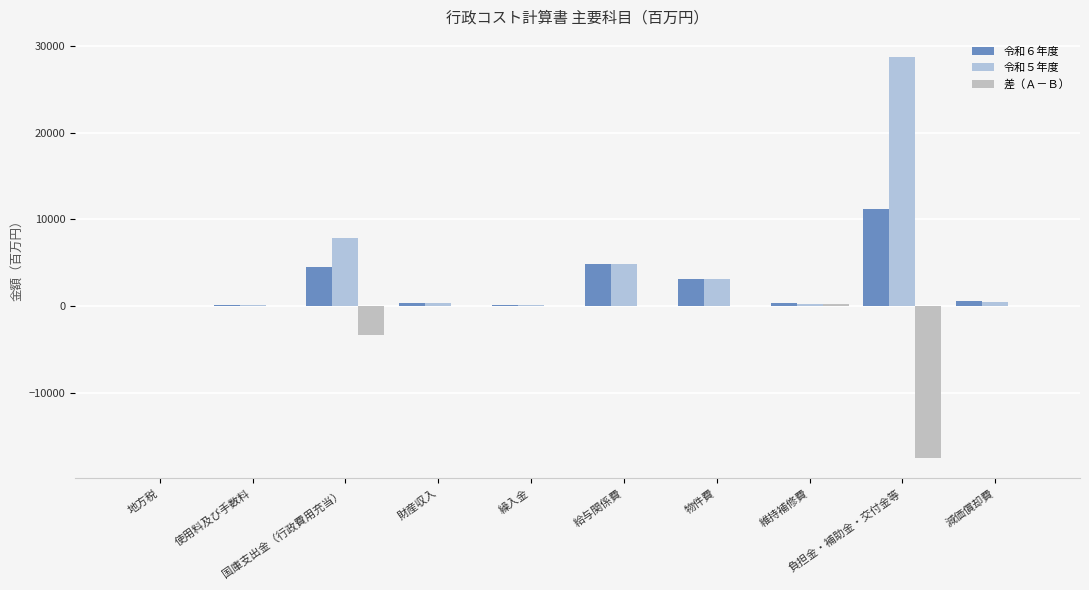

Reading left to right, what are all the values shown in this chart?

令和６年度: 0.0	142.4	4558.9	362.9	86.7	4886.2	3172.3	372.9	11173.1	525.9
令和５年度: 0.0	131.9	7911.6	401.6	94.2	4905.4	3155.1	179.3	28779.8	504.5
差（Ａ－Ｂ）: 0.0	10.5	-3352.8	-38.7	-7.5	-19.2	17.2	193.7	-17606.8	21.4